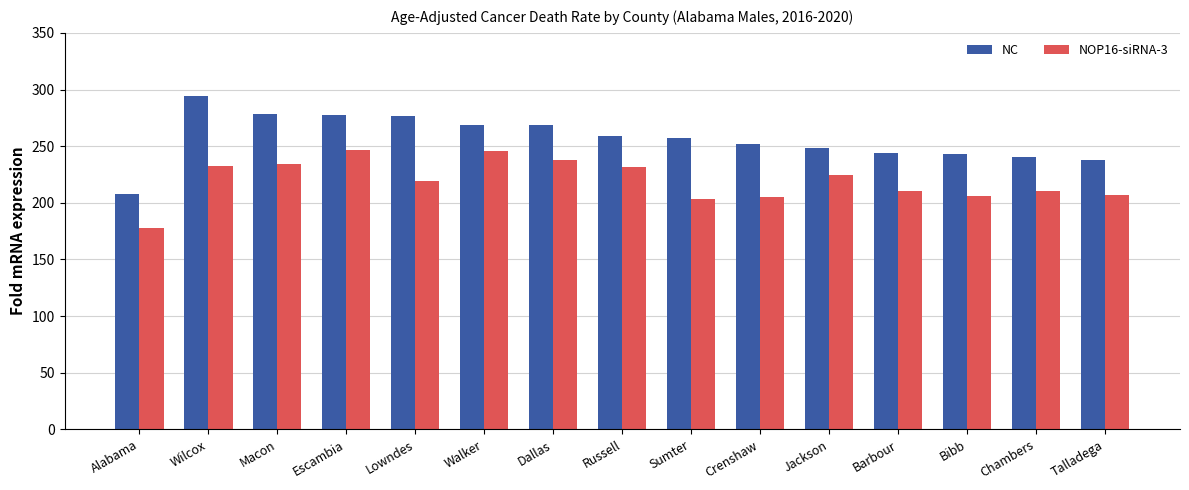

The value of NC at Crenshaw is 151.0. True or false?

False